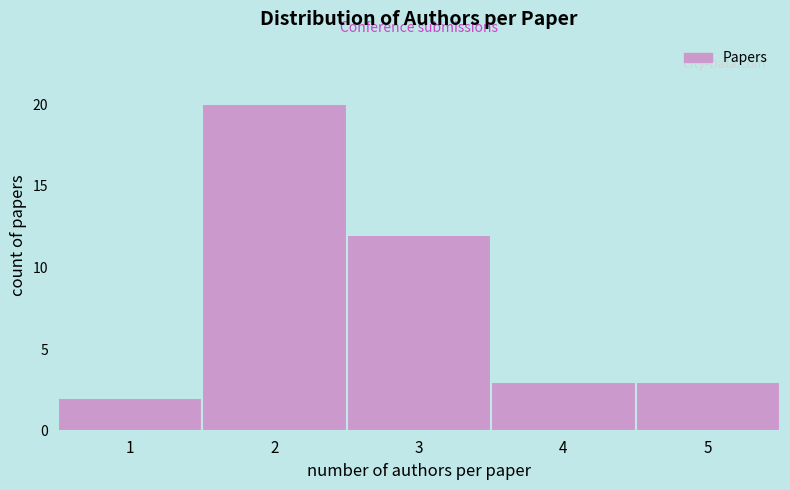

Reading left to right, transcribe all the data shown in this chart.

2	20	12	3	3